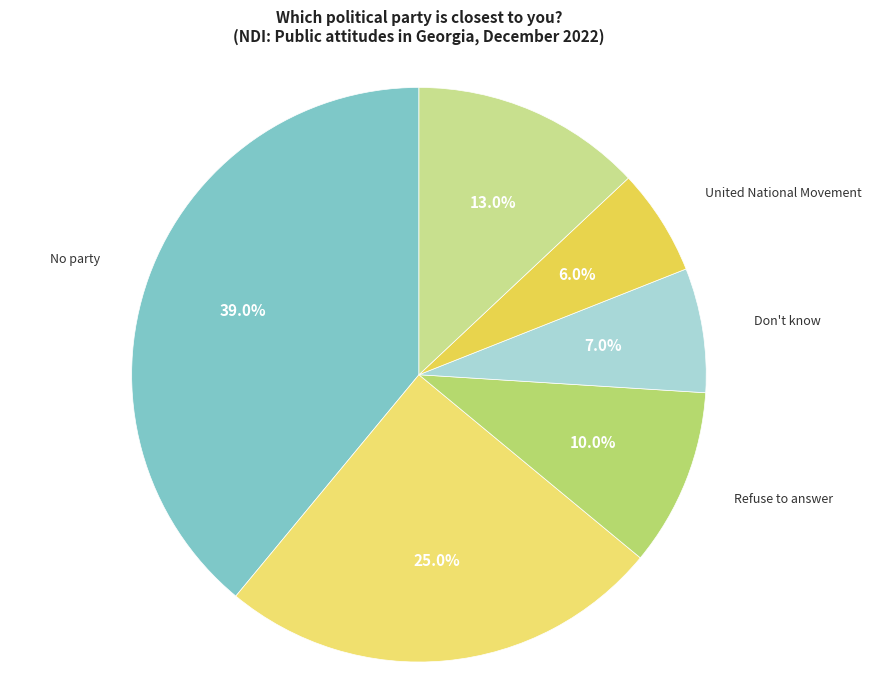

How many slices are in this pie chart?

6